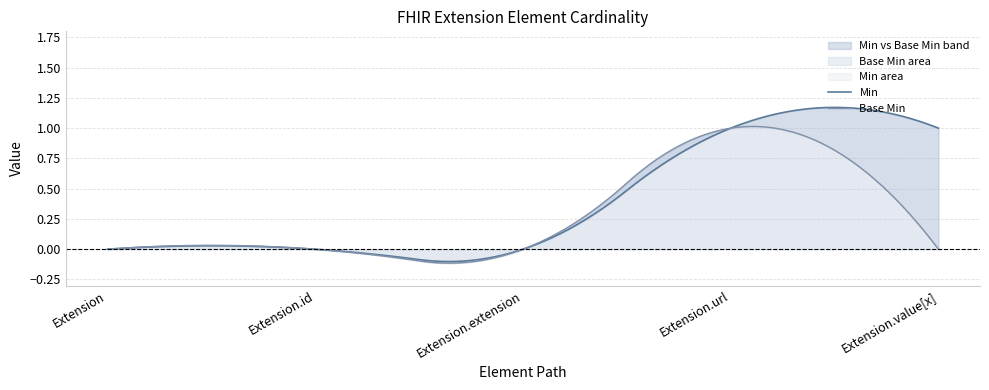

True or false: Min and Base Min intersect in this chart.

False